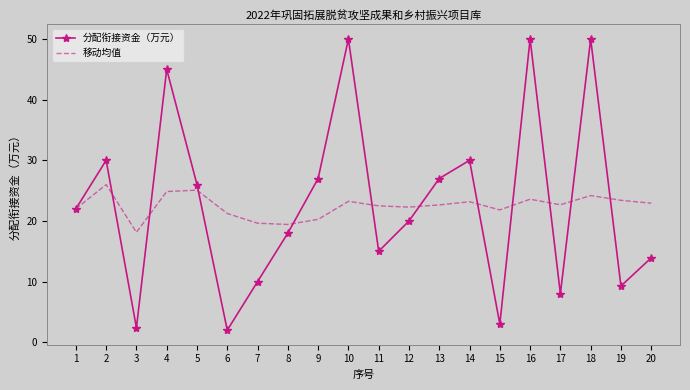

What are all the series names shown in the legend?

分配衔接资金（万元）, 移动均值